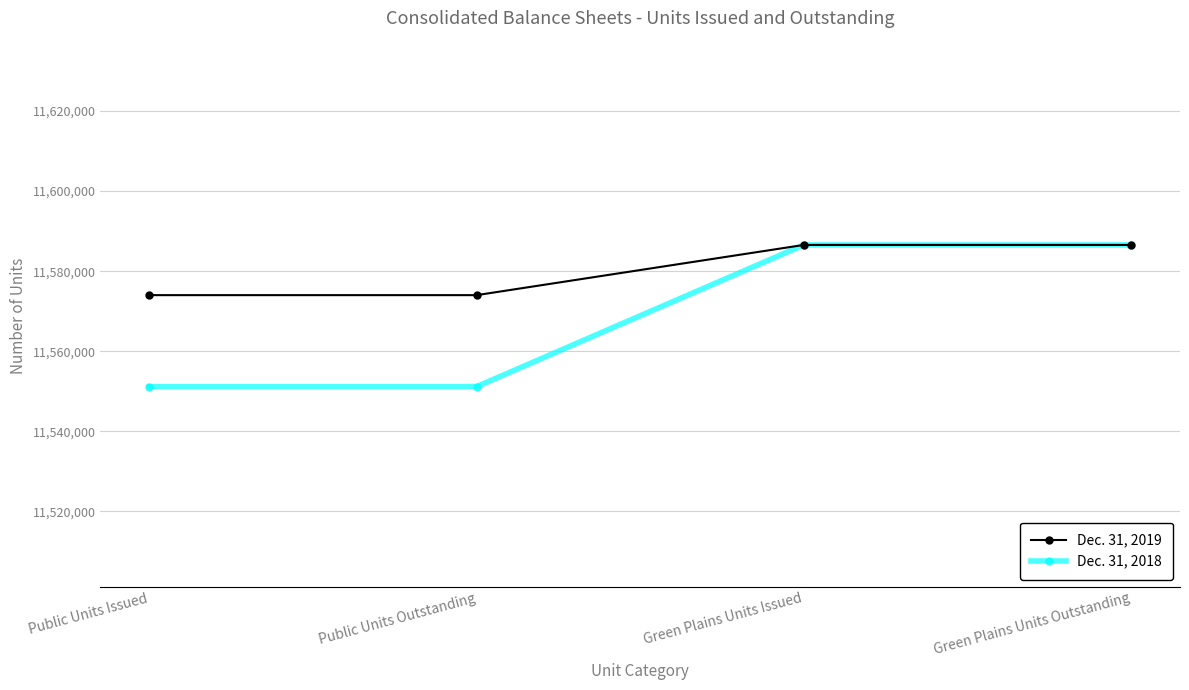

What is the sum of the Dec. 31, 2019 values at Public Units Issued and Green Plains Units Outstanding?

23160551